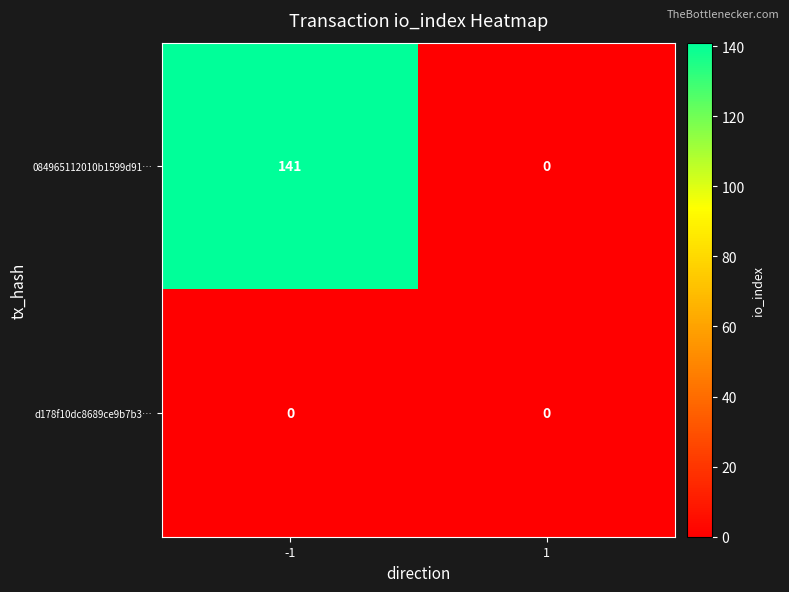

What is the sum of the 084965112010b1599d91… values at -1 and 1?

141